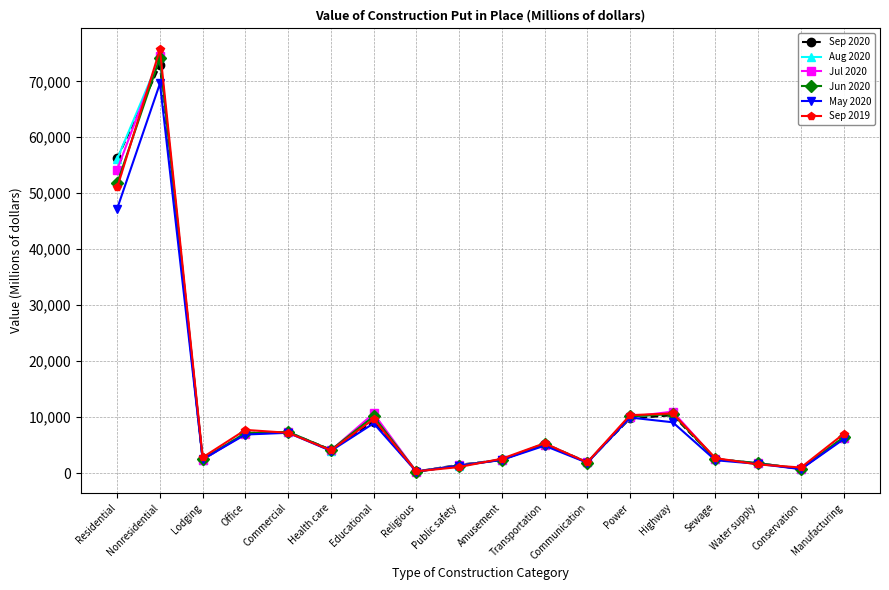

What is the greatest value displayed?

75700